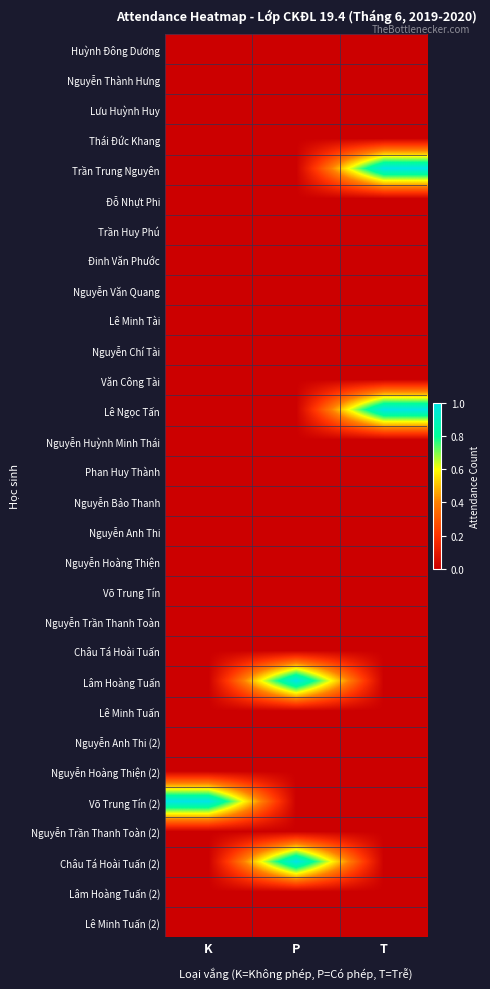

Which series has the largest range (max minus min)?

Trần Trung Nguyên